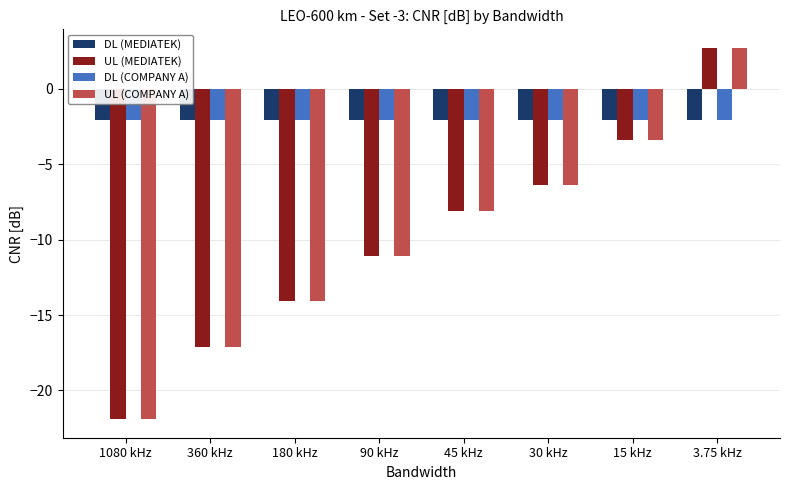

The value of UL (COMPANY A) at 180 kHz is -14.1. True or false?

True